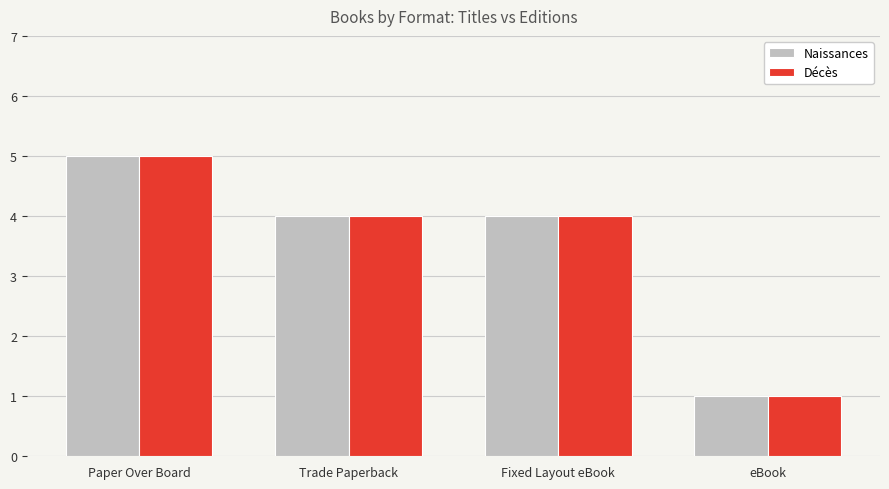

True or false: Décès has a value of 2 at Trade Paperback.

False